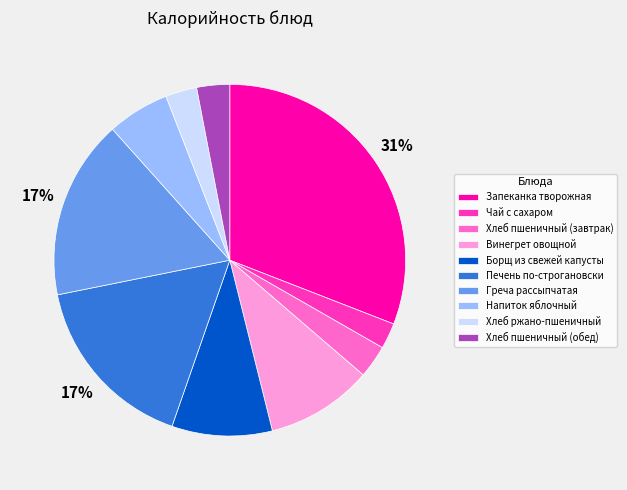

Between Напиток яблочный and Греча рассыпчатая, which is larger?

Греча рассыпчатая